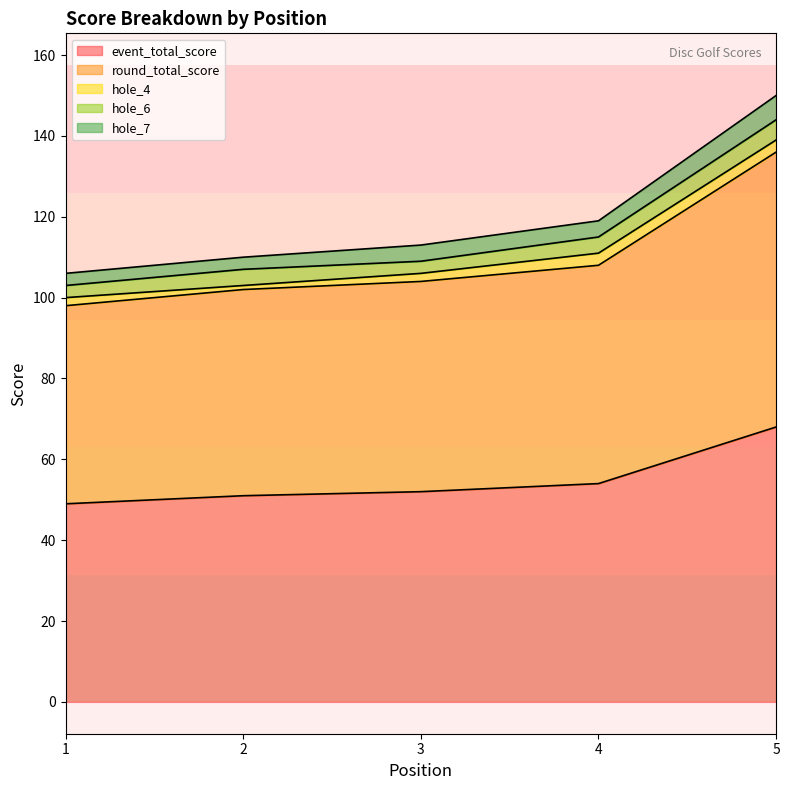

True or false: round_total_score and hole_6 cross at least once.

False